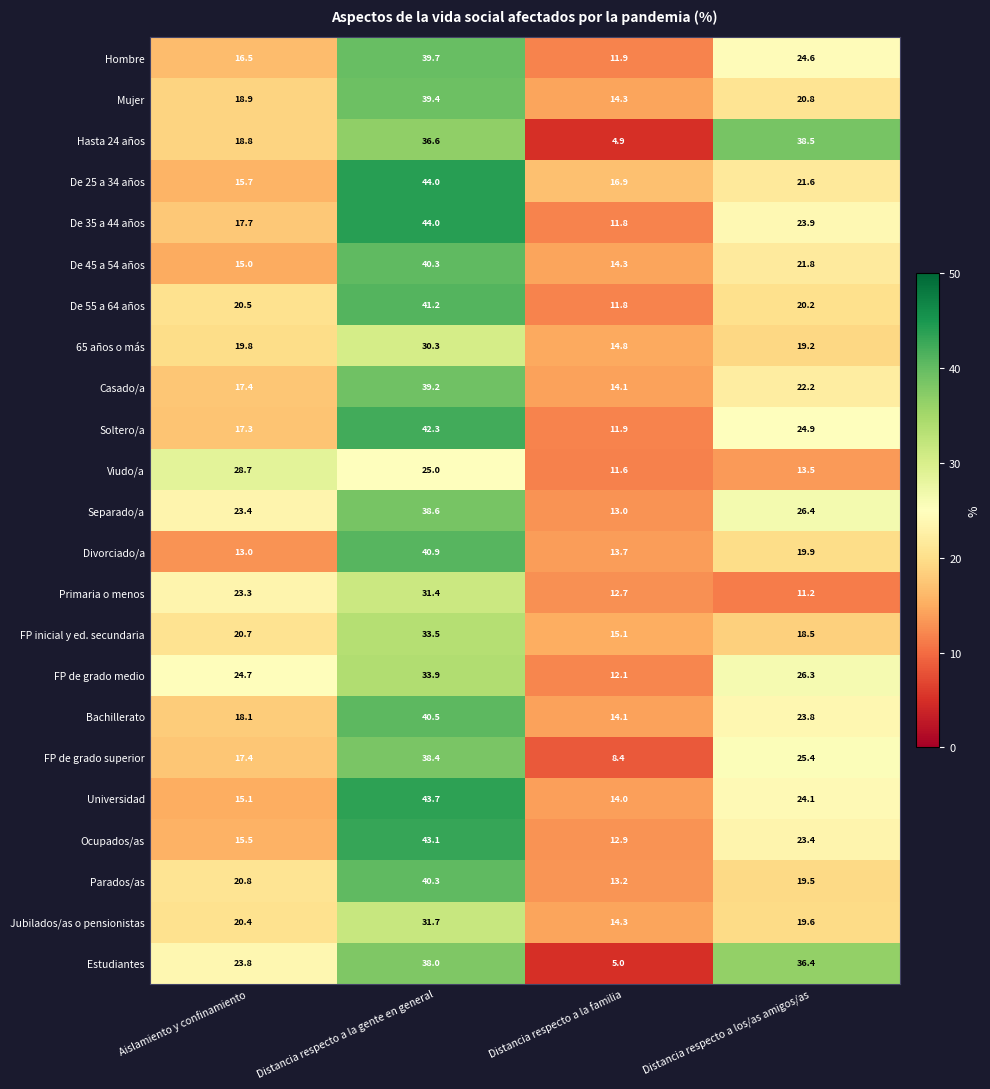

At which category does the chart reach its minimum across all series?

Distancia respecto a la familia